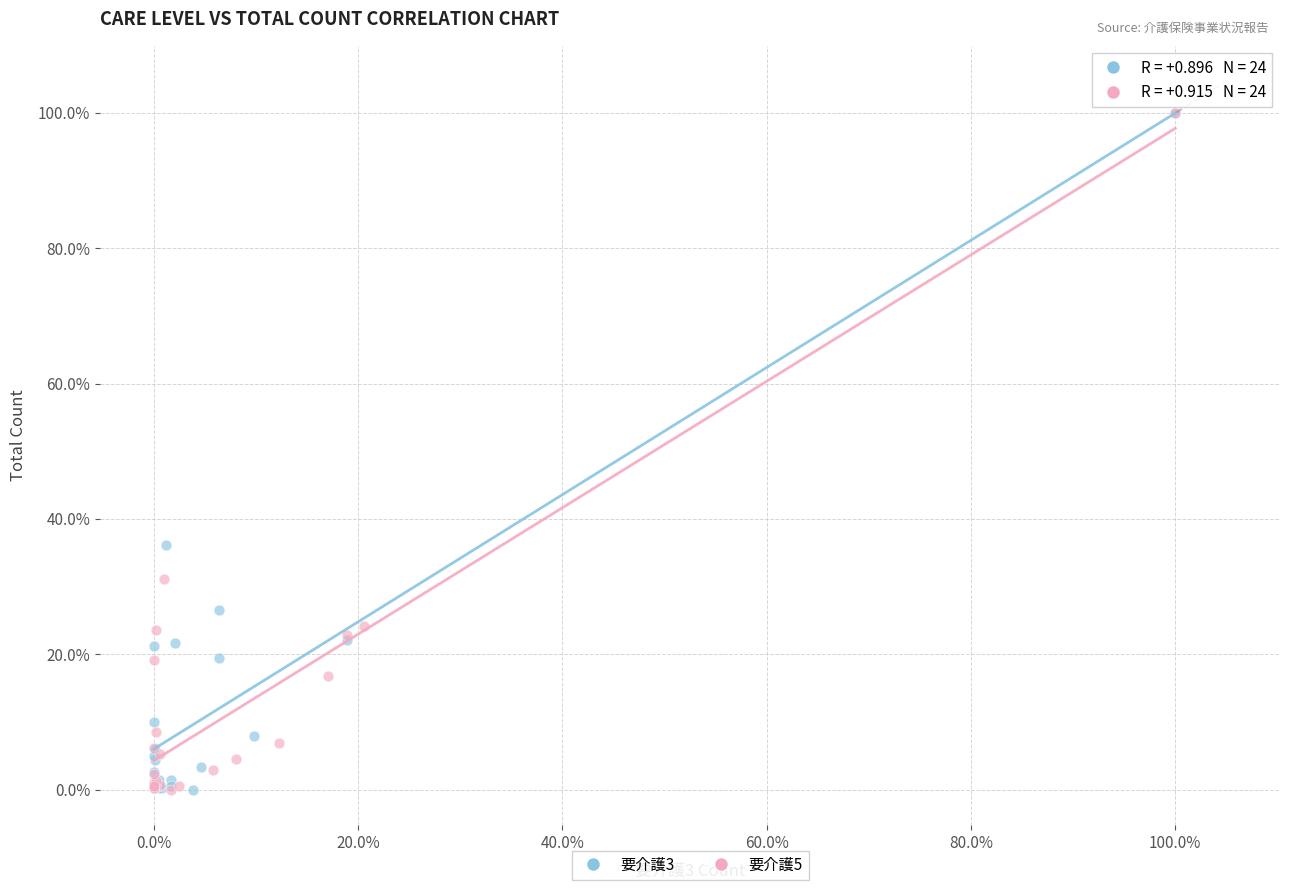

What are all the series names shown in the legend?

要介護3, 要介護5